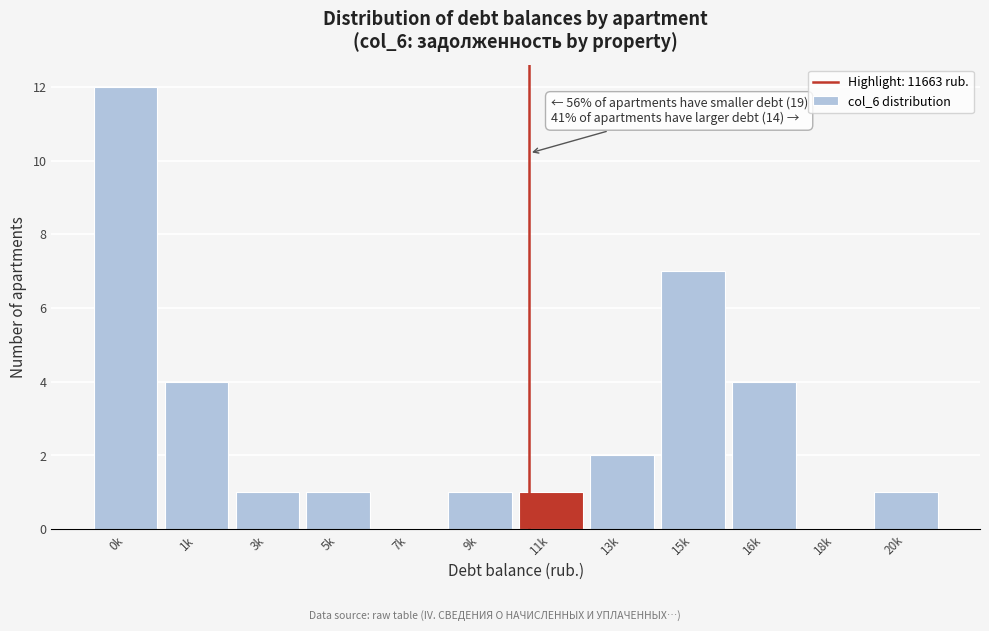

Reading right to left, what are all the values shown in this chart?

20k=1	18k=0	16k=4	15k=7	13k=2	11k=1	9k=1	7k=0	5k=1	3k=1	1k=4	0k=12